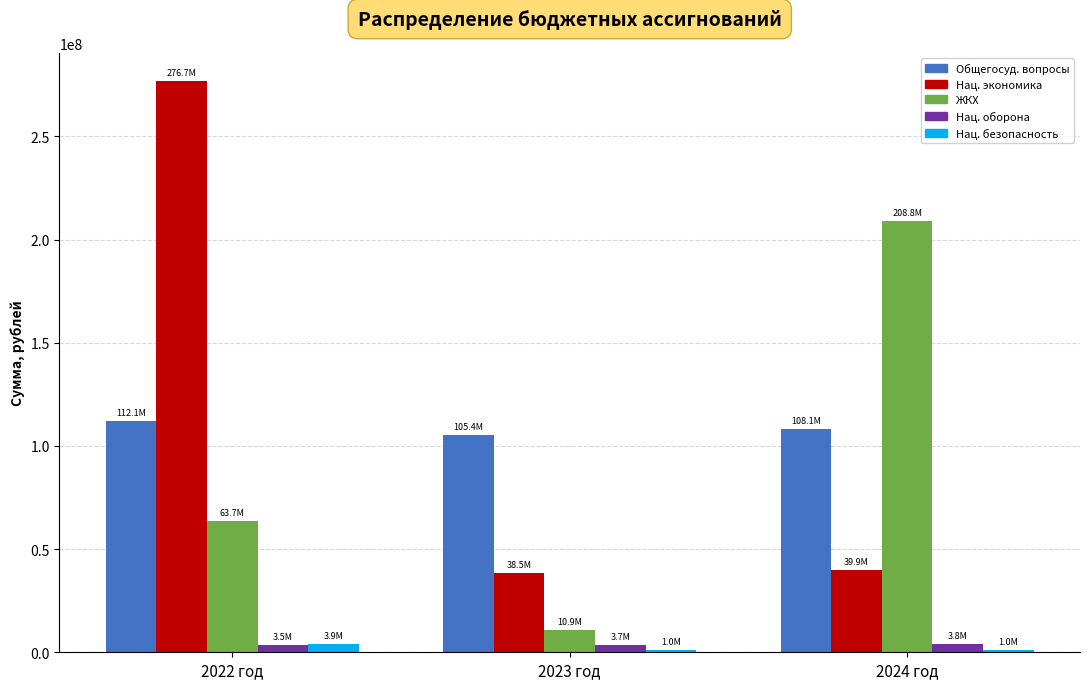

At which category does the chart reach its peak across all series?

2022 год